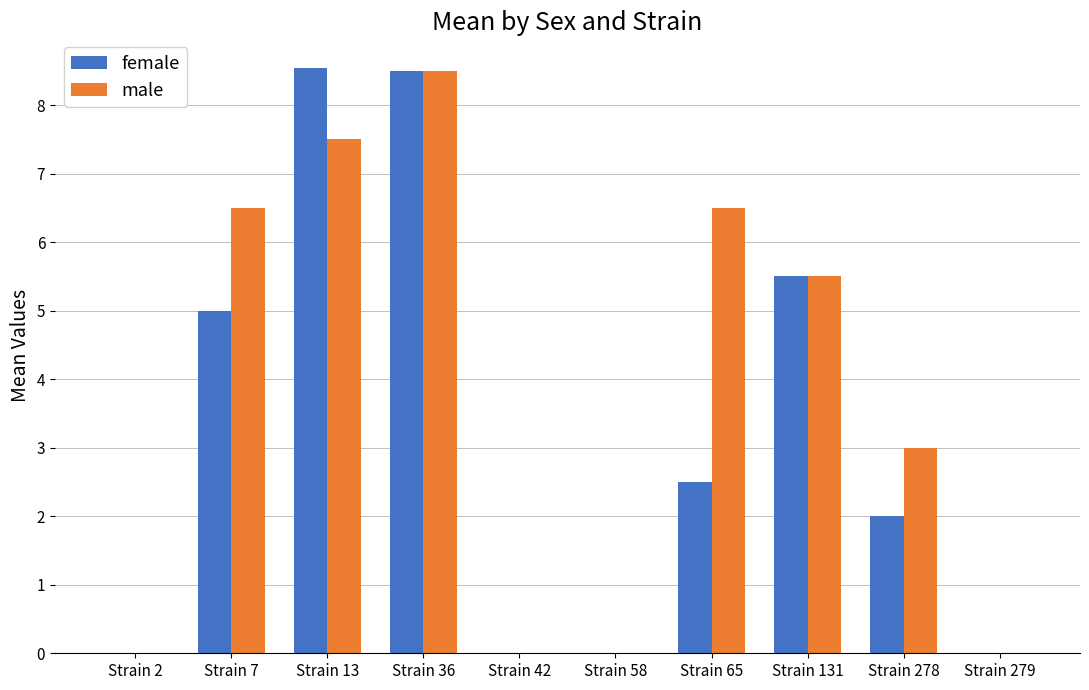

What is the maximum value for male?

8.5